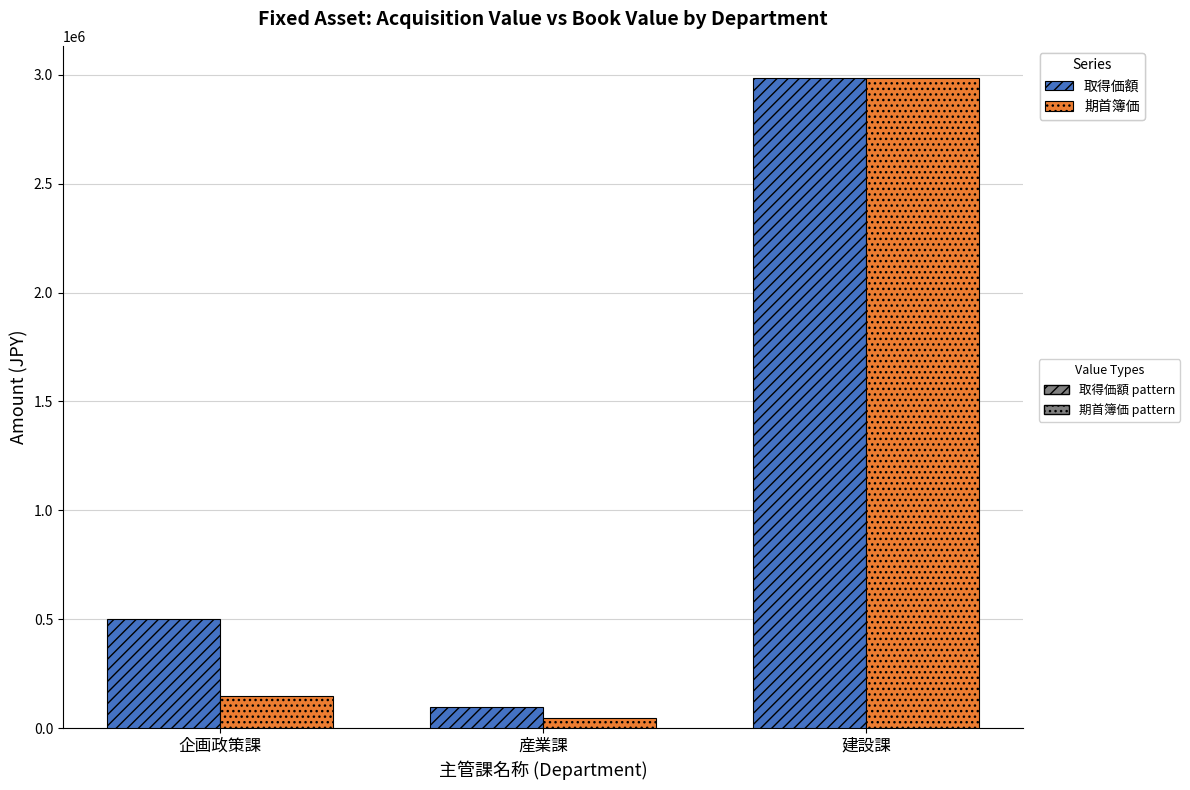

What is the greatest value displayed?

2983169